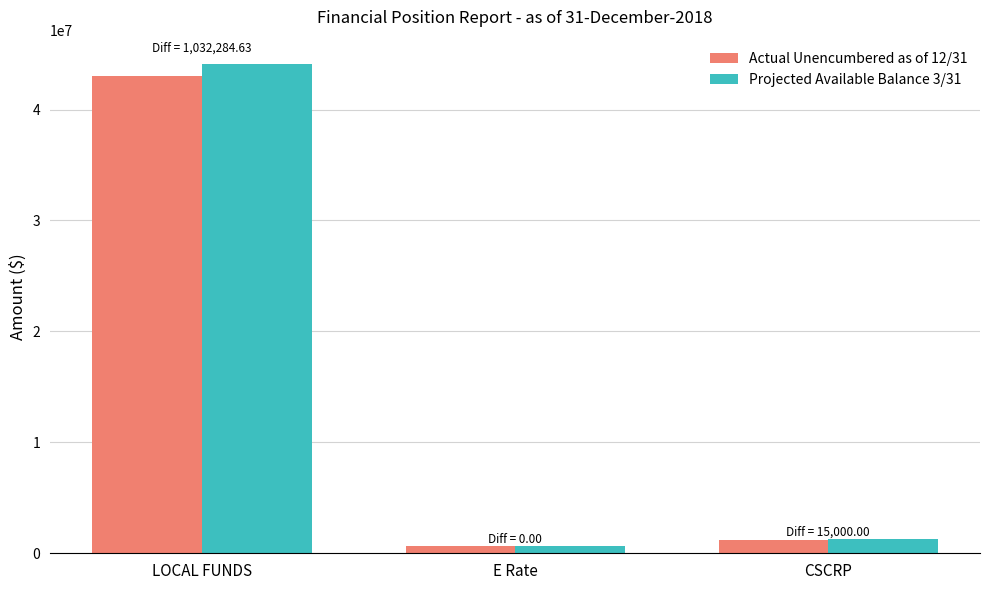

What is the label of the 3rd bar from the left?

CSCRP